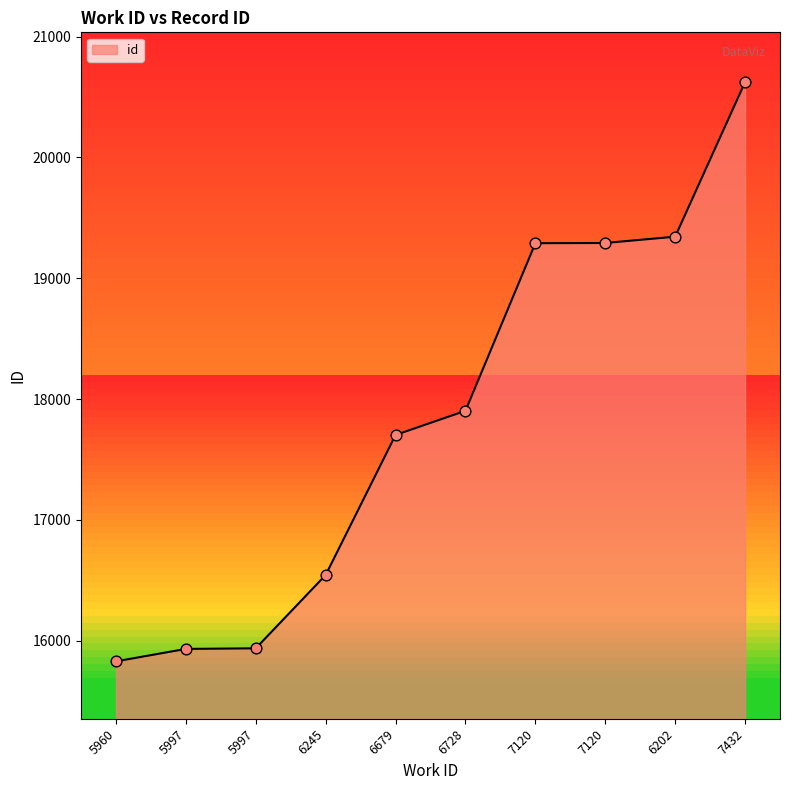

What is the ratio of the value at 5960 to the value at 7120?

0.8